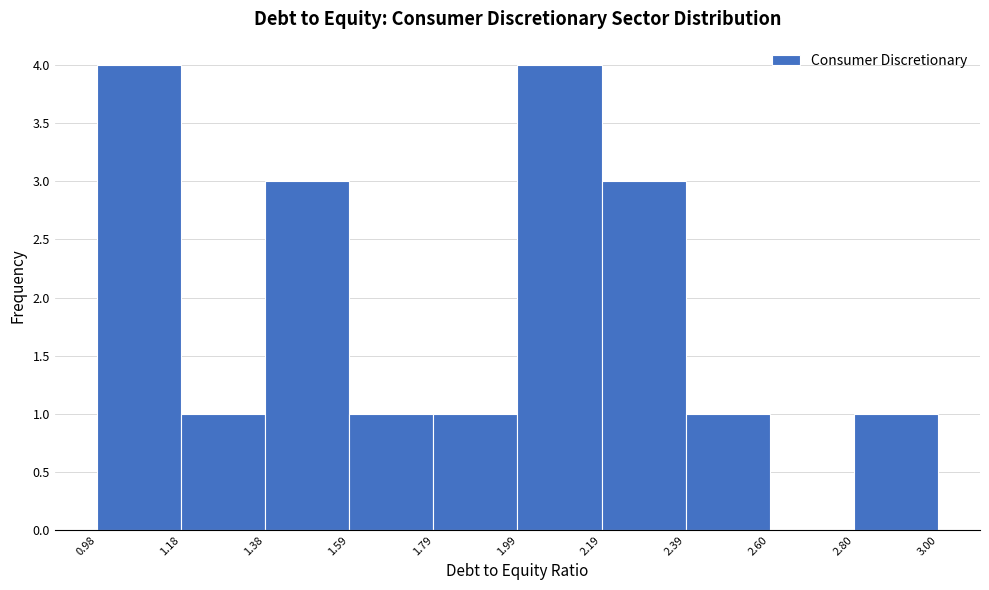

Reading left to right, list every bar in this chart as the range it spans on the x-axis followed by its height. The values are not printed on the chart, so give them approximately, as read against the axis.

0.98 to 1.18: 4
1.18 to 1.38: 1
1.38 to 1.59: 3
1.59 to 1.79: 1
1.79 to 1.99: 1
1.99 to 2.19: 4
2.19 to 2.39: 3
2.39 to 2.60: 1
2.60 to 2.80: 0
2.80 to 3.00: 1